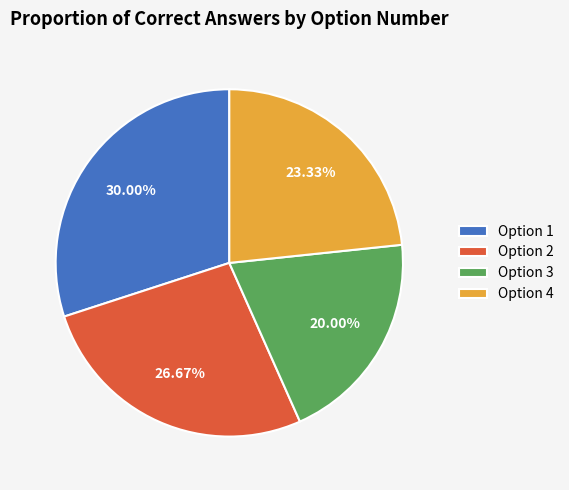

Rank the categories by value from lowest to highest.

Option 3, Option 4, Option 2, Option 1